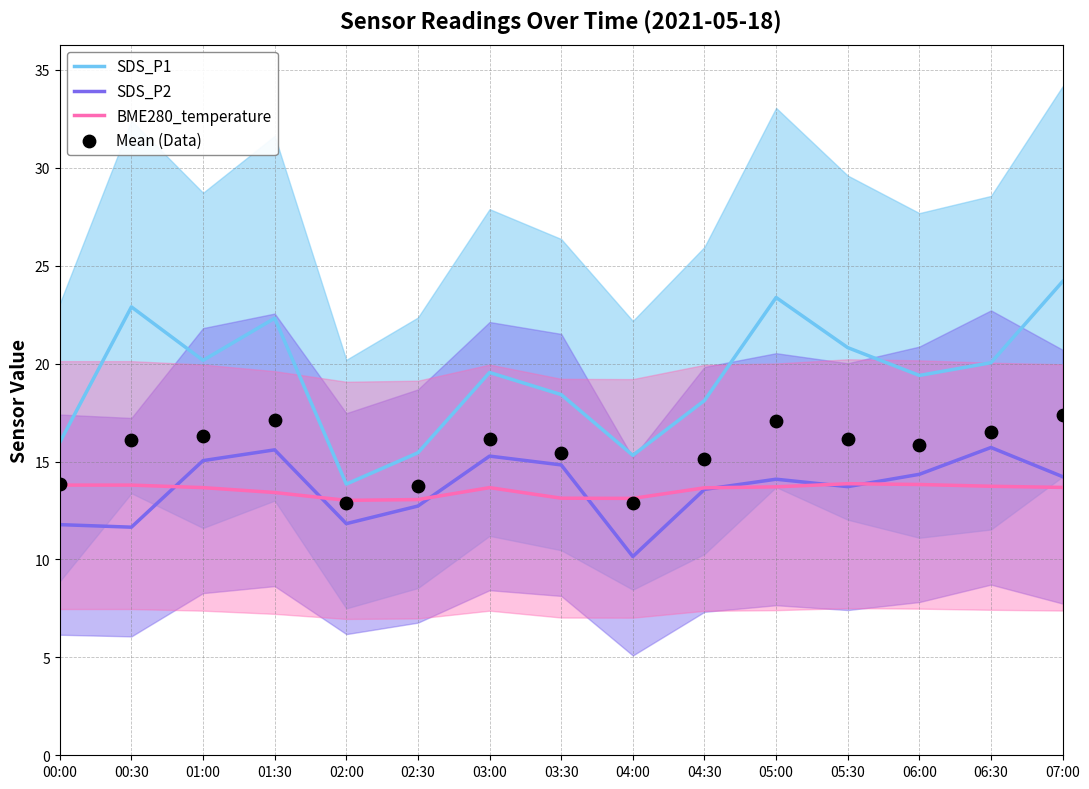

Which series reaches the minimum Y coordinate?

SDS_P2